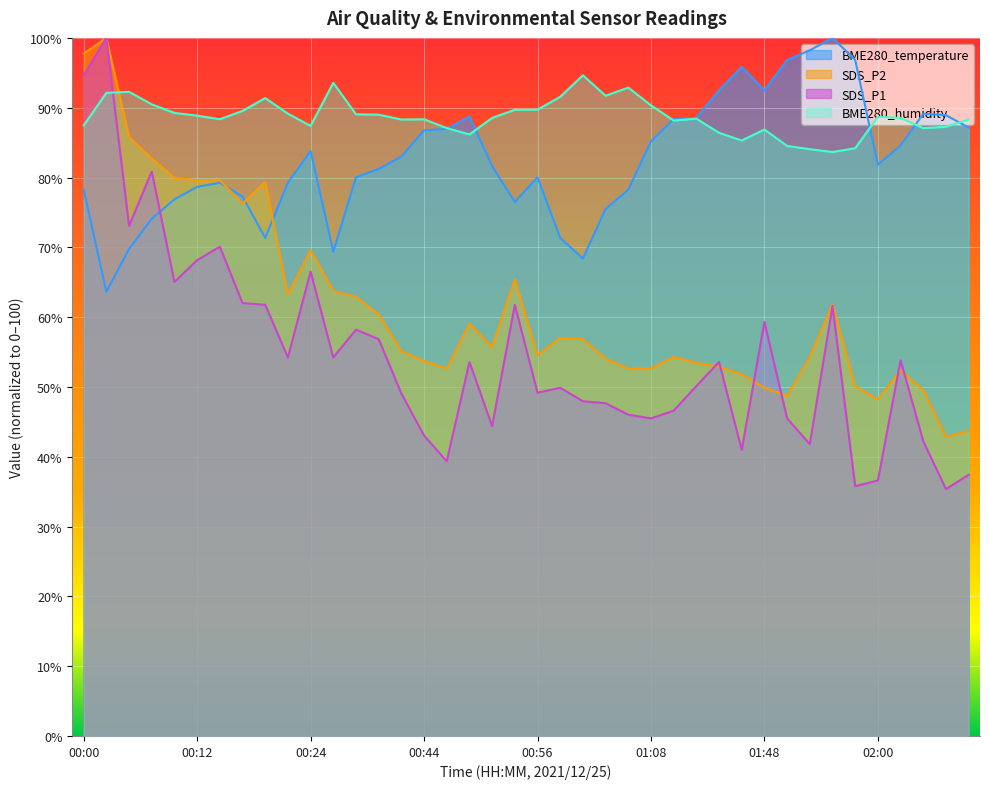

What is the value of the SDS_P2 point at the 25th from the left?

52.6